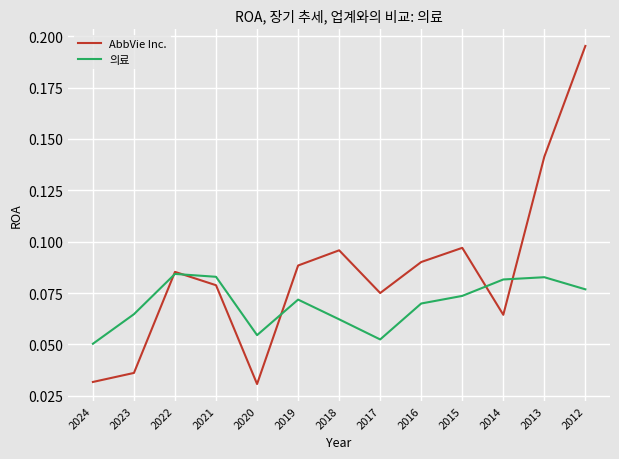

Is the value of 의료 at 2022 greater than the value of AbbVie Inc. at 2017?

Yes